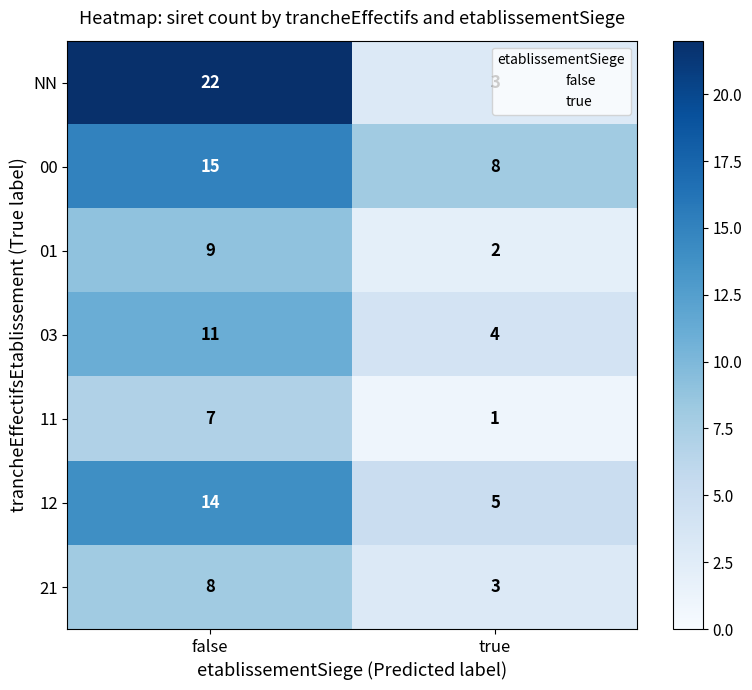

List the series in order of their peak value, highest first.

NN, 00, 12, 03, 01, 21, 11